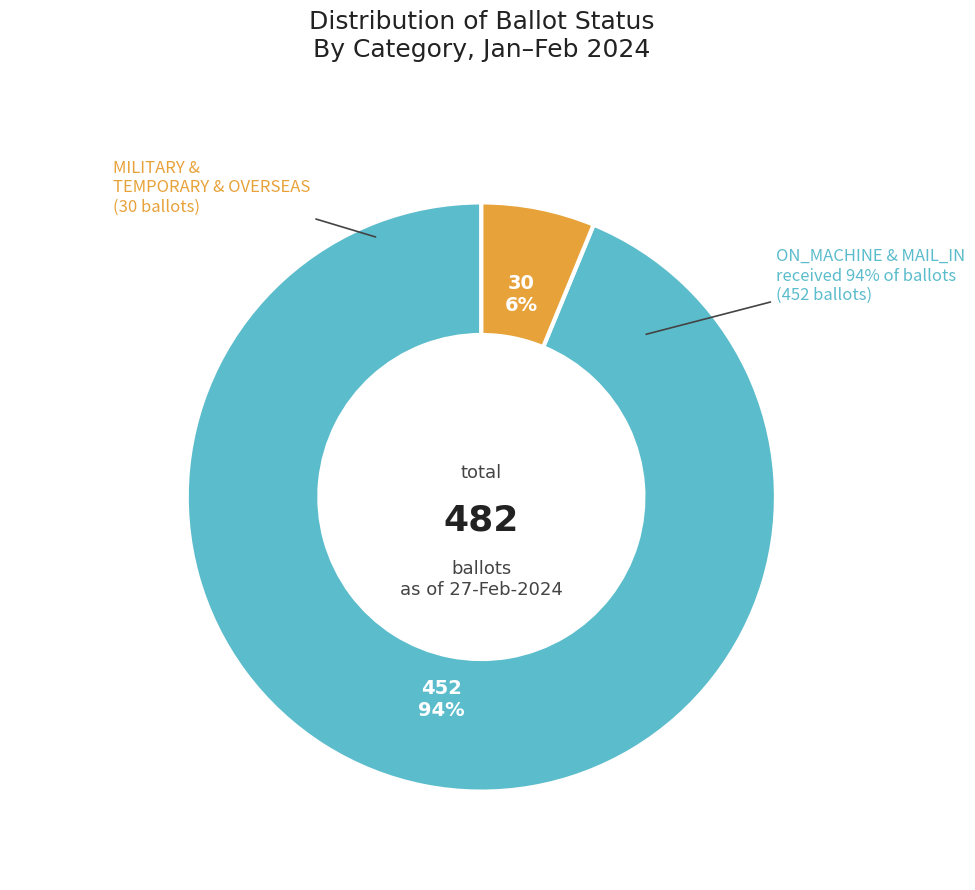

Count the number of slices in the pie.

5